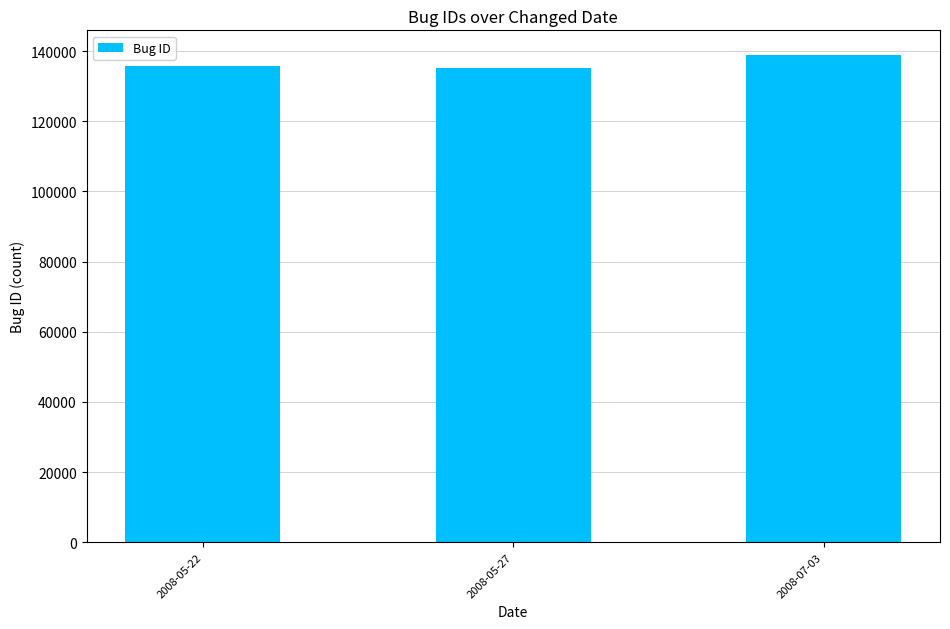

Where is the data nearest to the value 137118?

2008-05-22